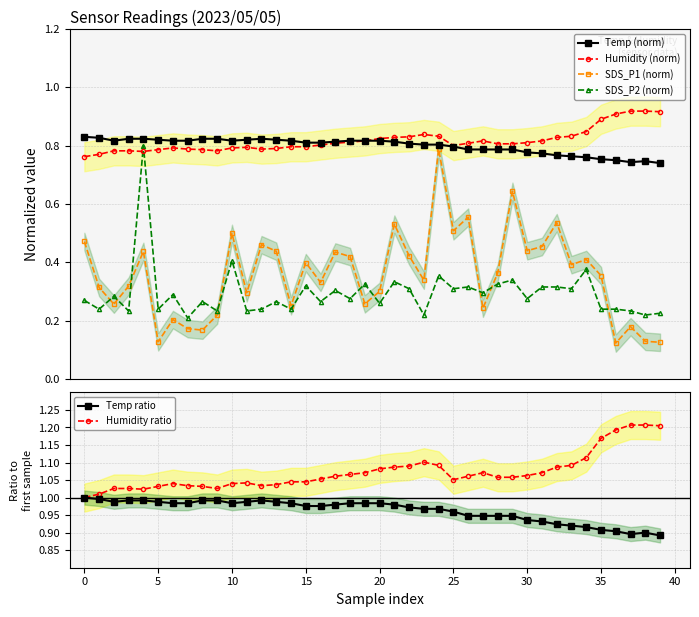

True or false: SDS_P1 (norm) has more than 1 interior local peaks.

True